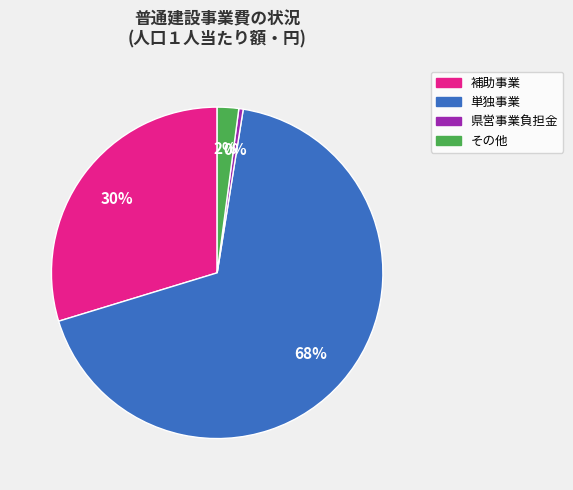

Approximately how many times larger is the value at 単独事業 compared to 県営事業負担金?

158.2